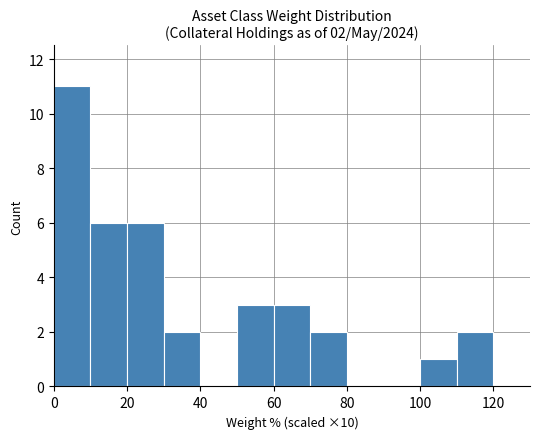

What is the sum of all values?

36